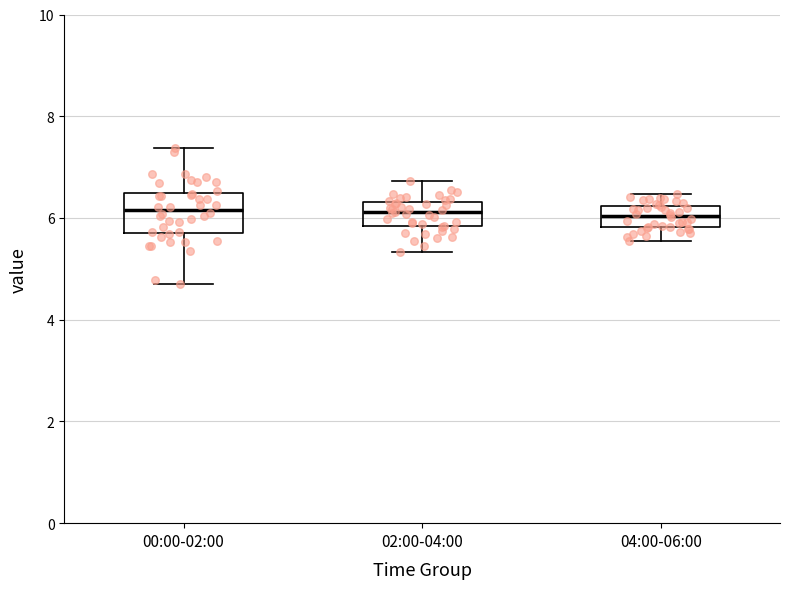

Where is the upper edge of the box for 00:00-02:00 on the y-axis? The values are not printed on the chart, so give them approximately, as read against the axis.

6.4